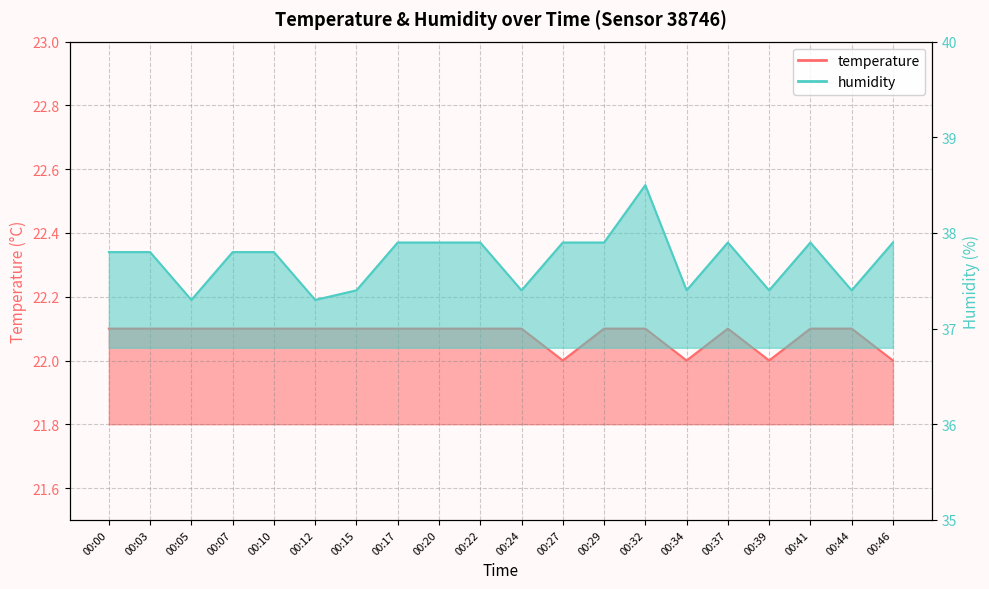

What is the value of the humidity point at the 4th from the left?

37.8